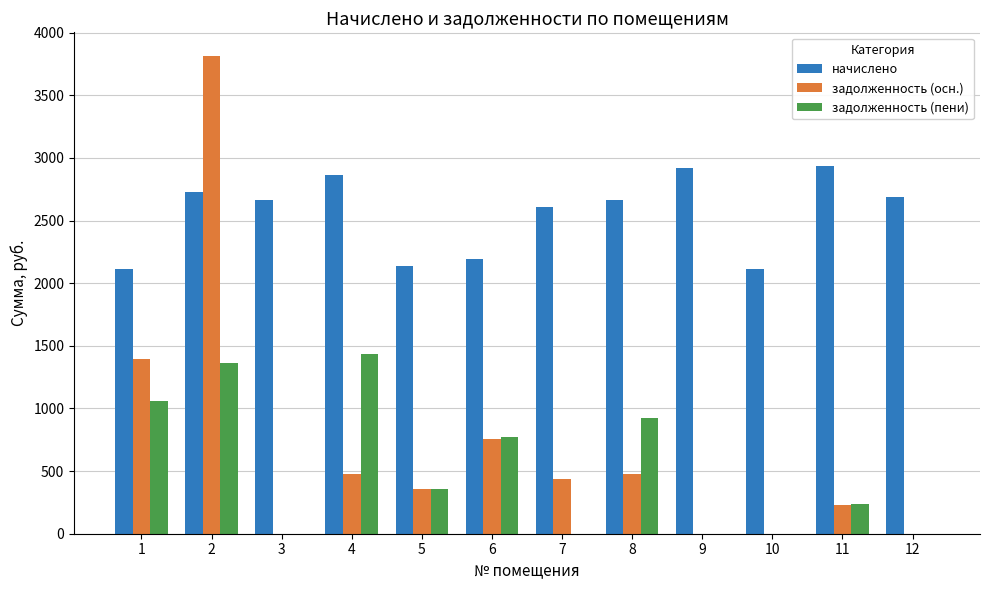

At which label is начислено closest to 2524?

7